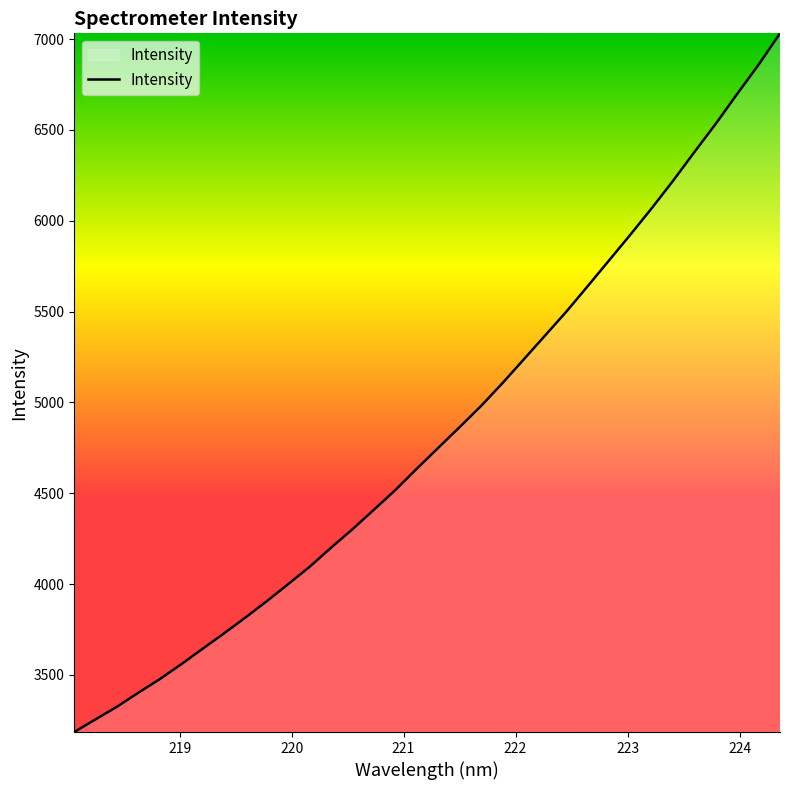

How many lines are shown in the chart?

1